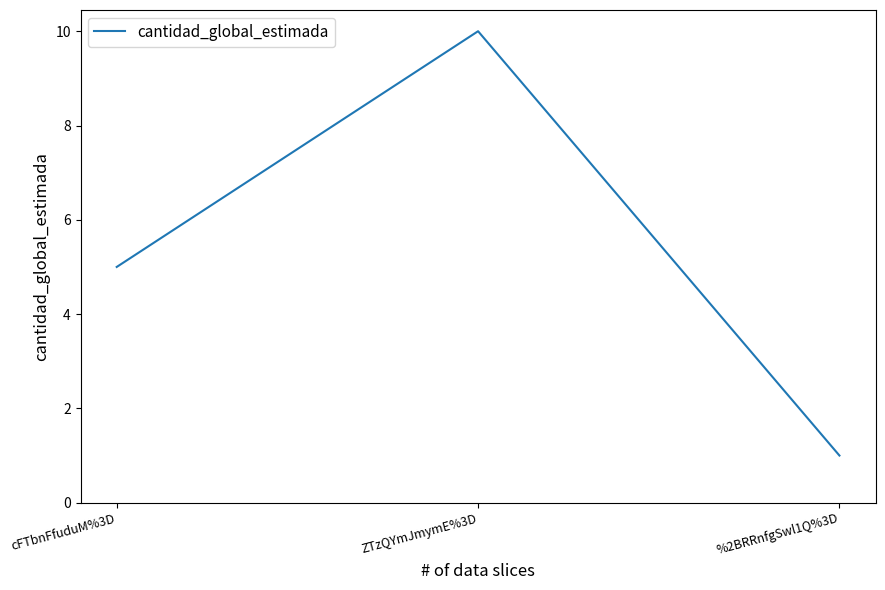

What is the approximate value at %2BRRnfgSwl1Q%3D?

1